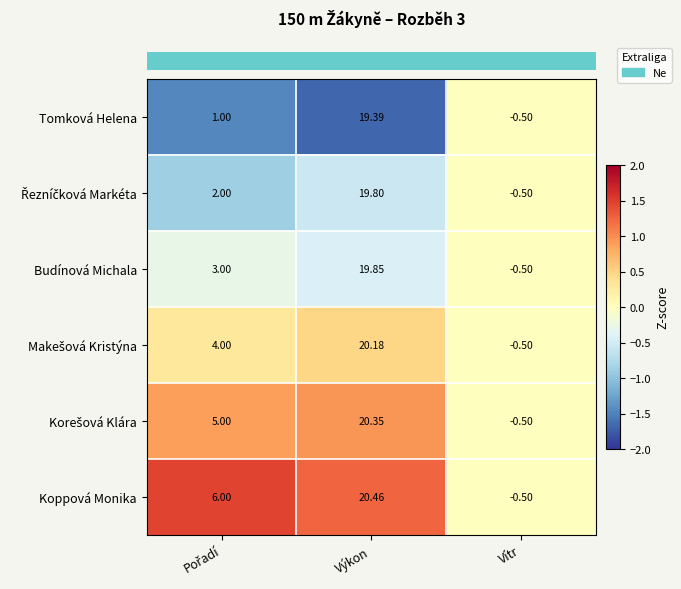

At which label does Tomková Helena reach its minimum?

Vítr